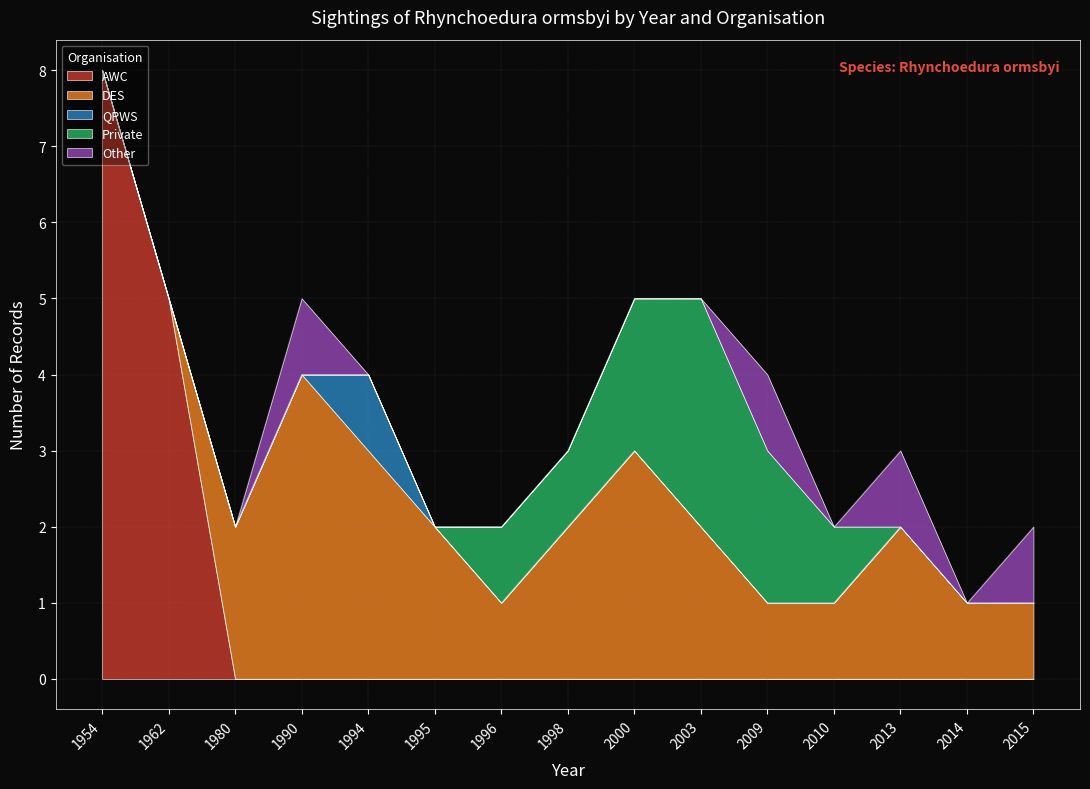

True or false: DES has a value of 2 at 1995.

True